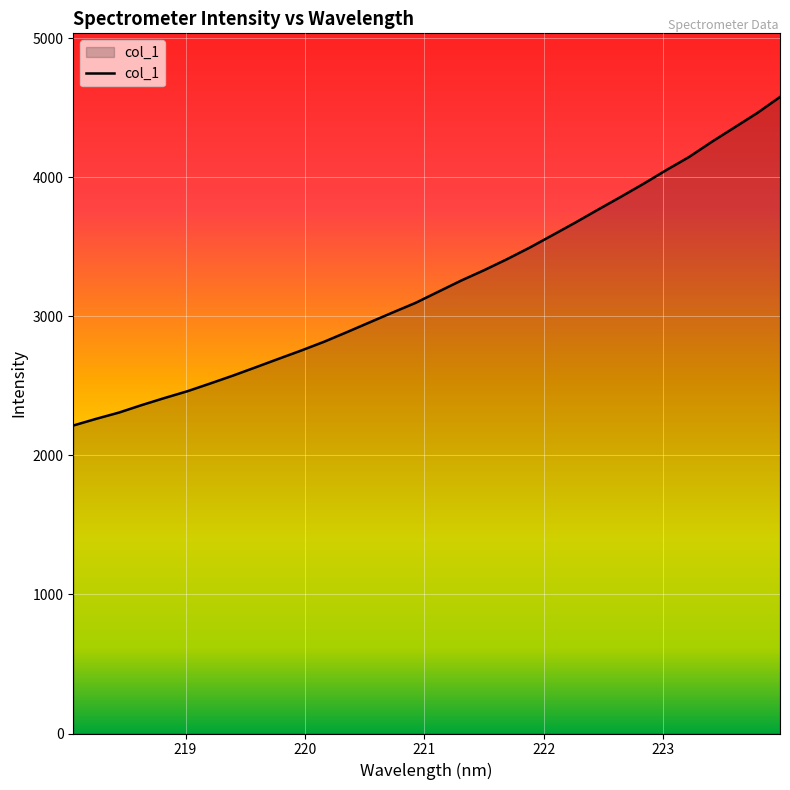

What is the greatest value displayed?

4576.0